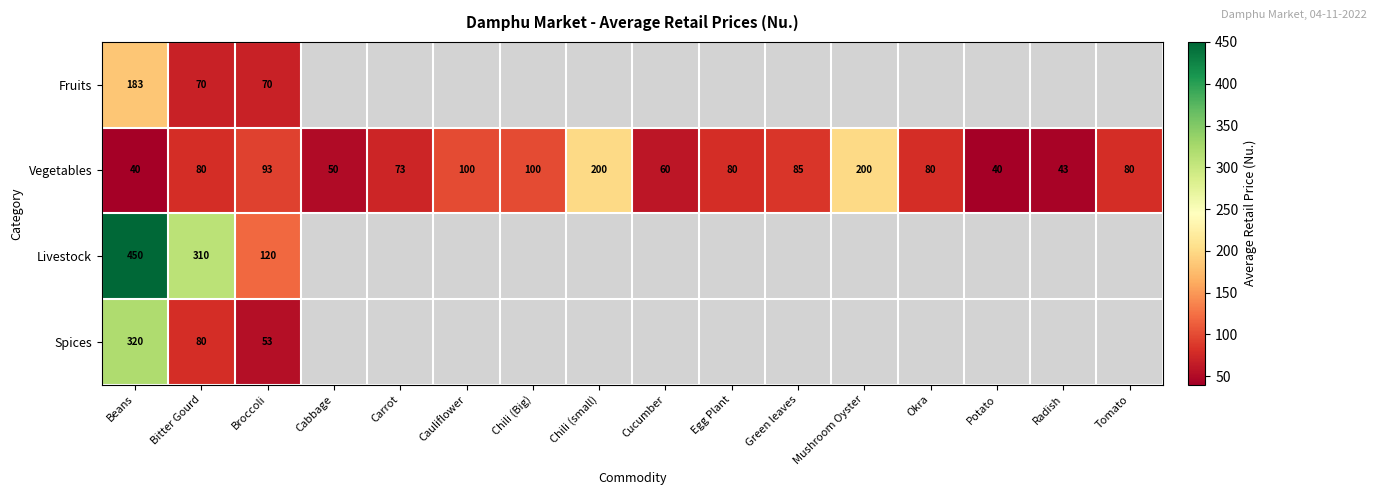

Rank the series by their maximum value, from highest to lowest.

Livestock, Spices, Vegetables, Fruits